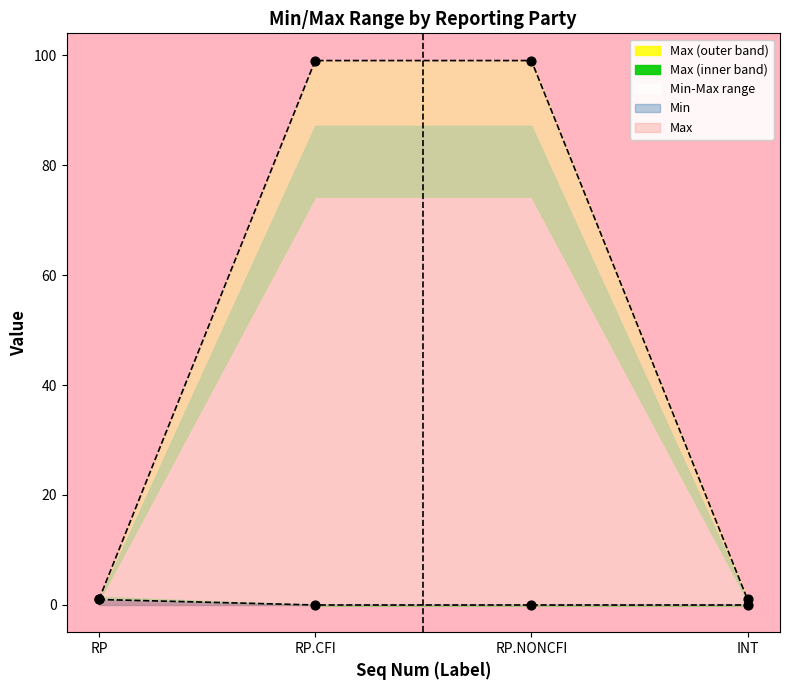

What is the total value across all series at RP.NONCFI?

99